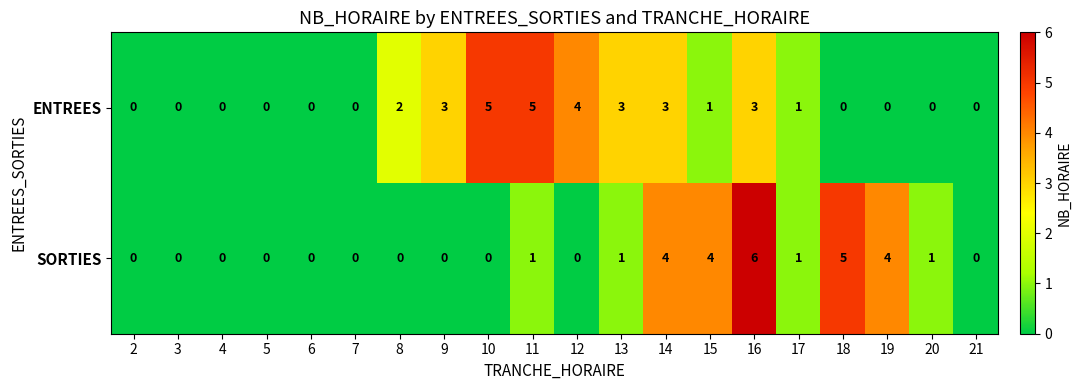

What is the greatest value displayed?

6